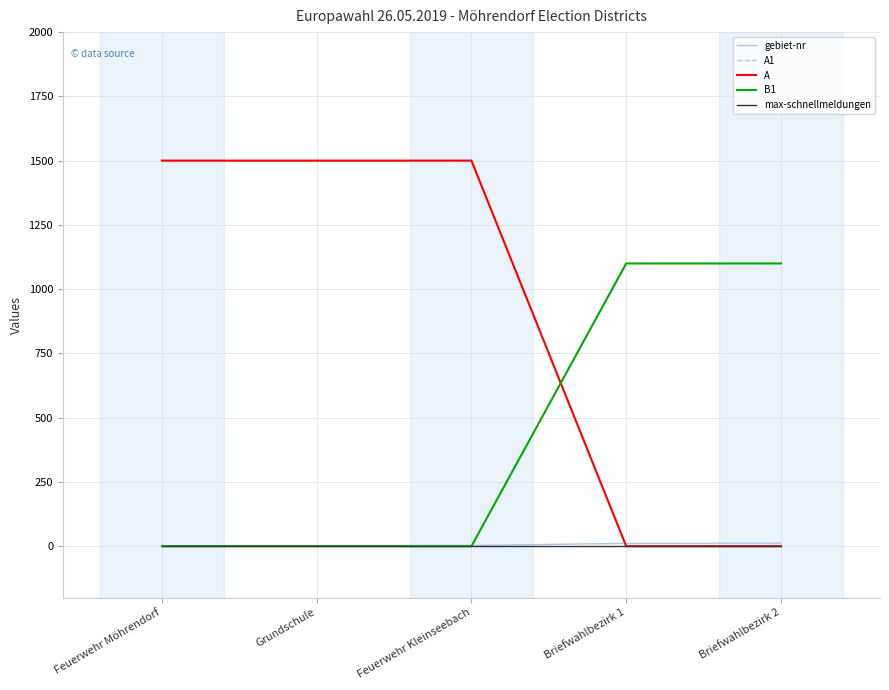

Does the chart display data point markers on the line(s)?

No